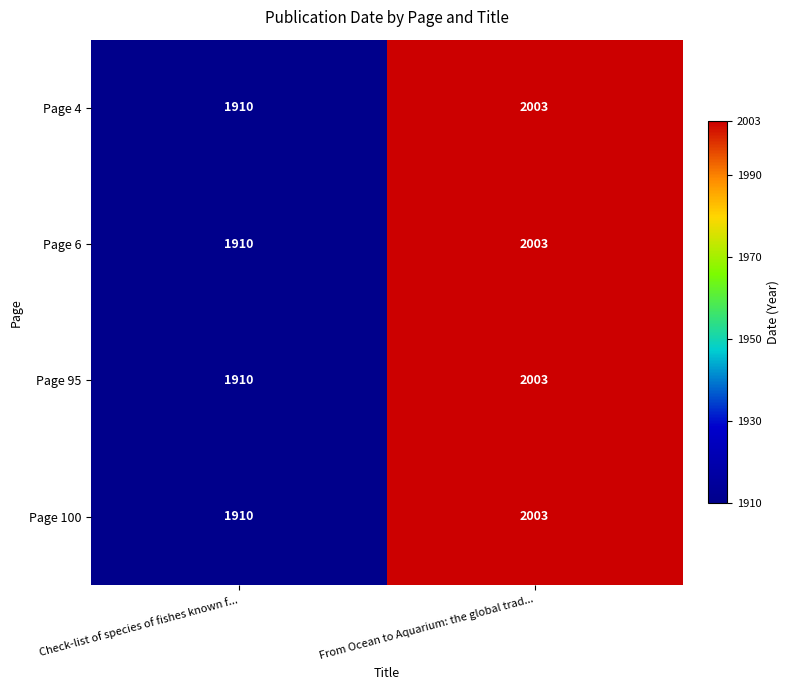

Reading left to right, list all the values displayed in this chart.

Page 4: 1910	2003
Page 6: 1910	2003
Page 95: 1910	2003
Page 100: 1910	2003